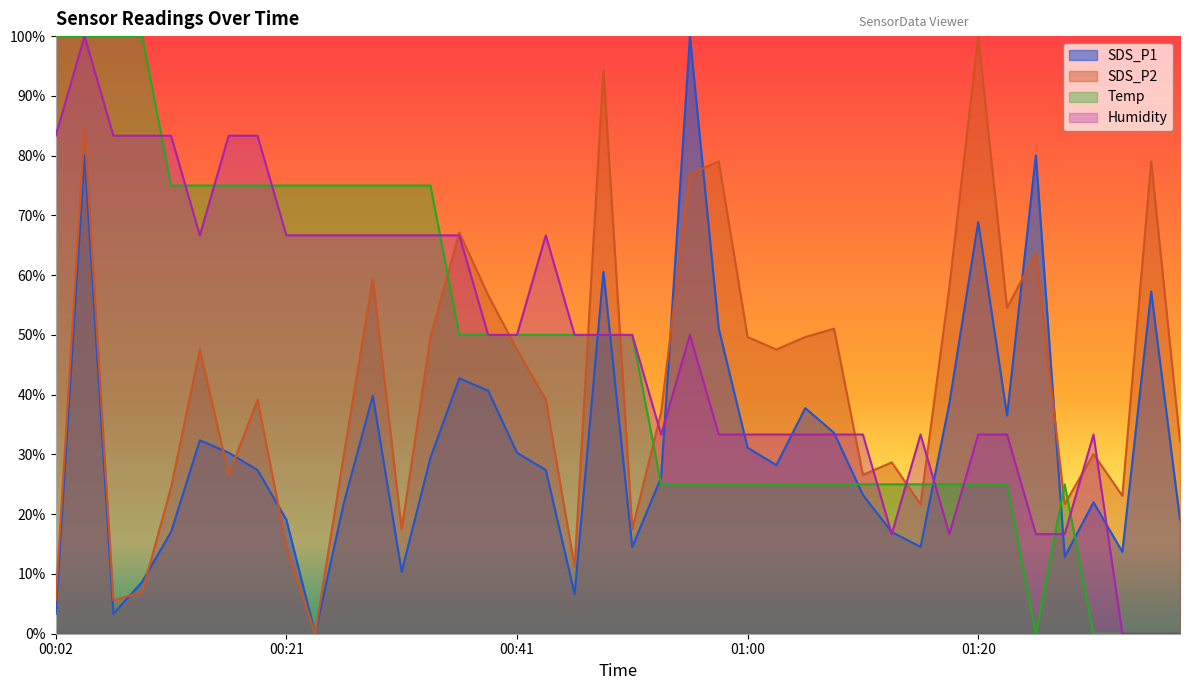

The Humidity series shows 66.7 at 00:36. True or false?

True